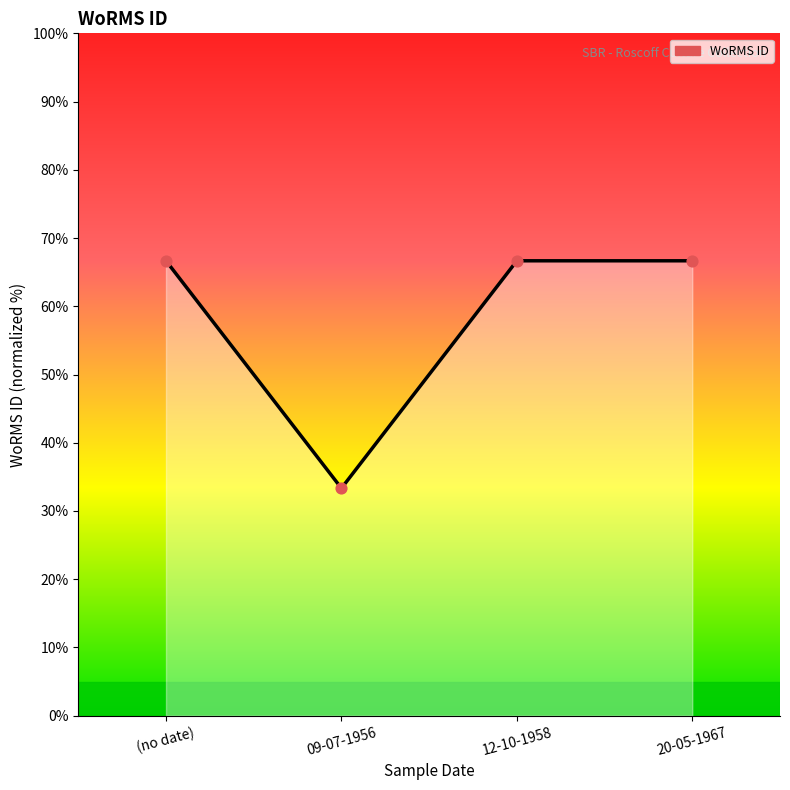

What is the ratio of the value at (no date) to the value at 09-07-1956?

2.0